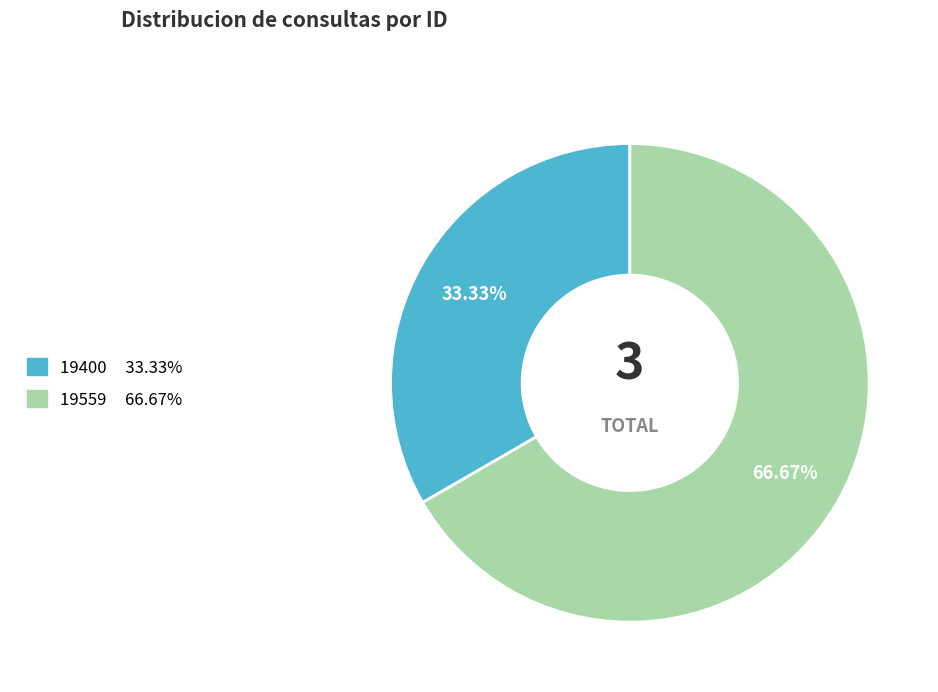

Between 19559 and 19400, which is larger?

19559